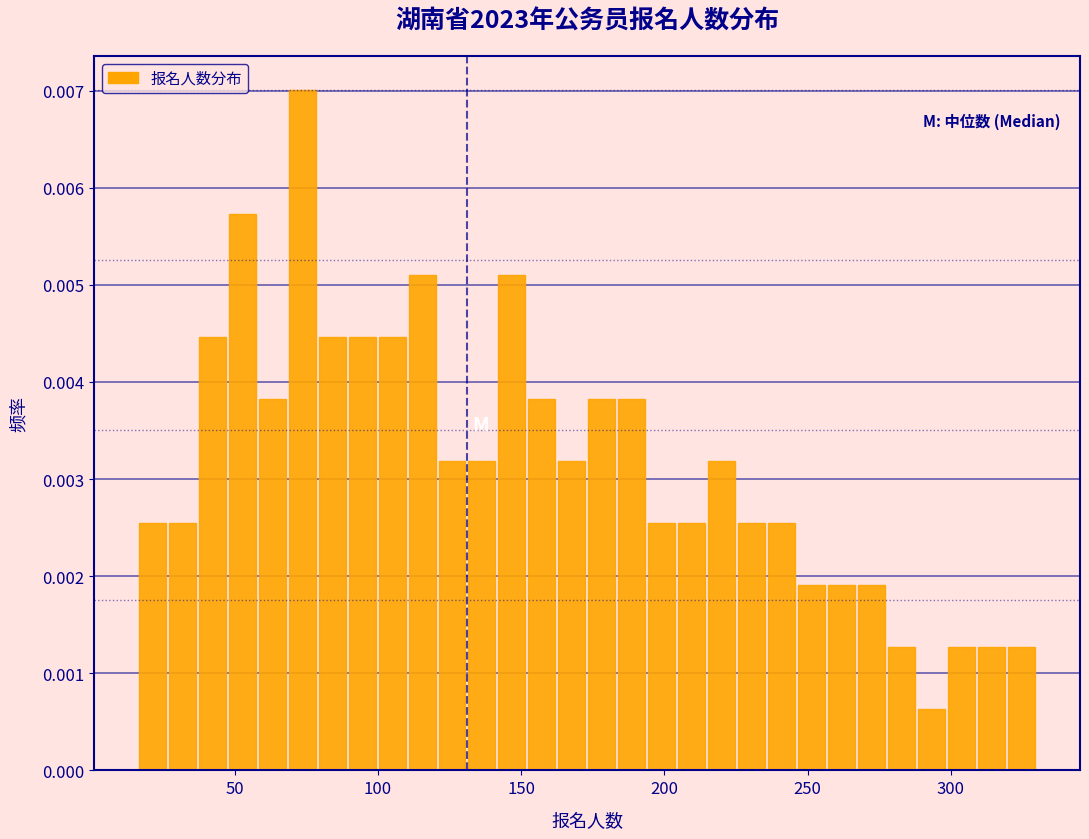

Around what value on the x-axis is the tallest bar? Give the approximate position of its centre, as read against the axis.

75